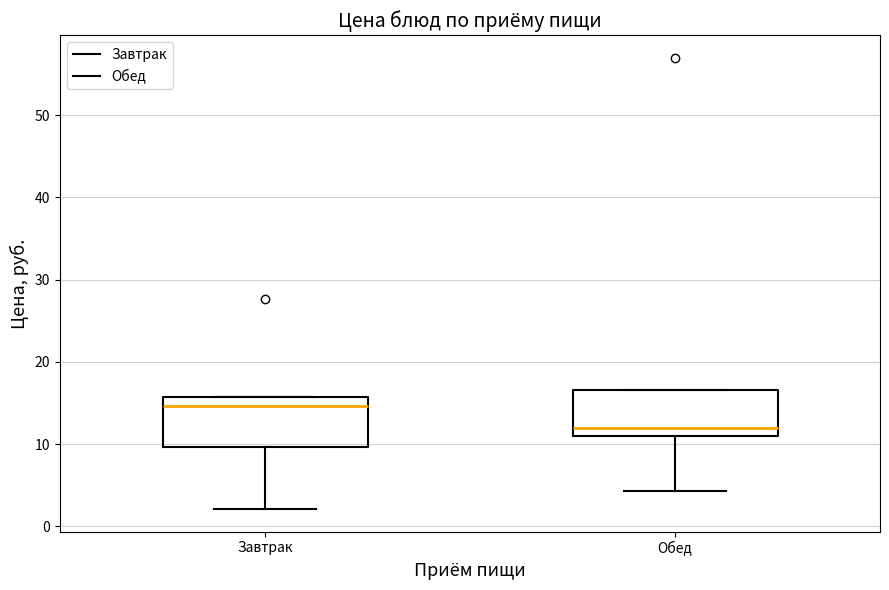

Reading left to right, transcribe this box plot: for each box, give where its median line is, the range the box spans, and where its two whiskers end, as read against the y-axis. The values are not printed on the chart, so give them approximately, as read against the axis.

Завтрак: median 15, box 10 to 16, whiskers 2 to 16
Обед: median 12, box 11 to 17, whiskers 4 to 17